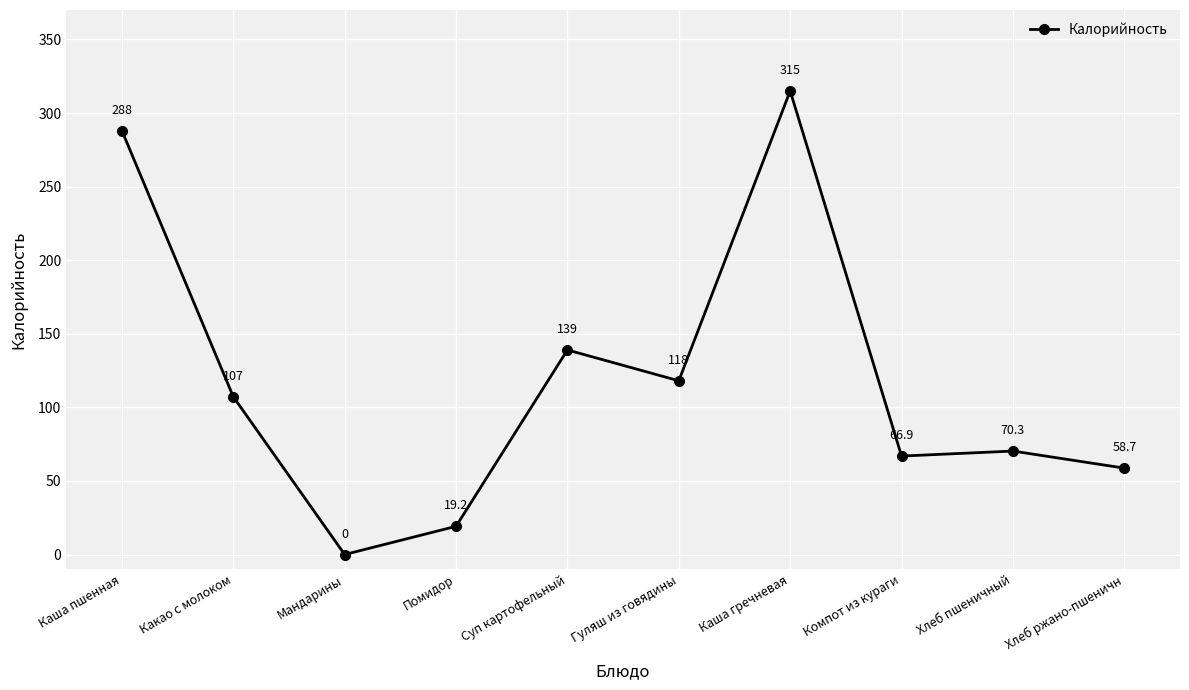

Reading right to left, list all the values displayed in this chart.

Хлеб ржано-пшеничн=58.7	Хлеб пшеничный=70.3	Компот из кураги=66.9	Каша гречневая=315.0	Гуляш из говядины=118.1	Суп картофельный=139.0	Помидор=19.2	Мандарины=0.0	Какао с молоком=107.2	Каша пшенная=288.0